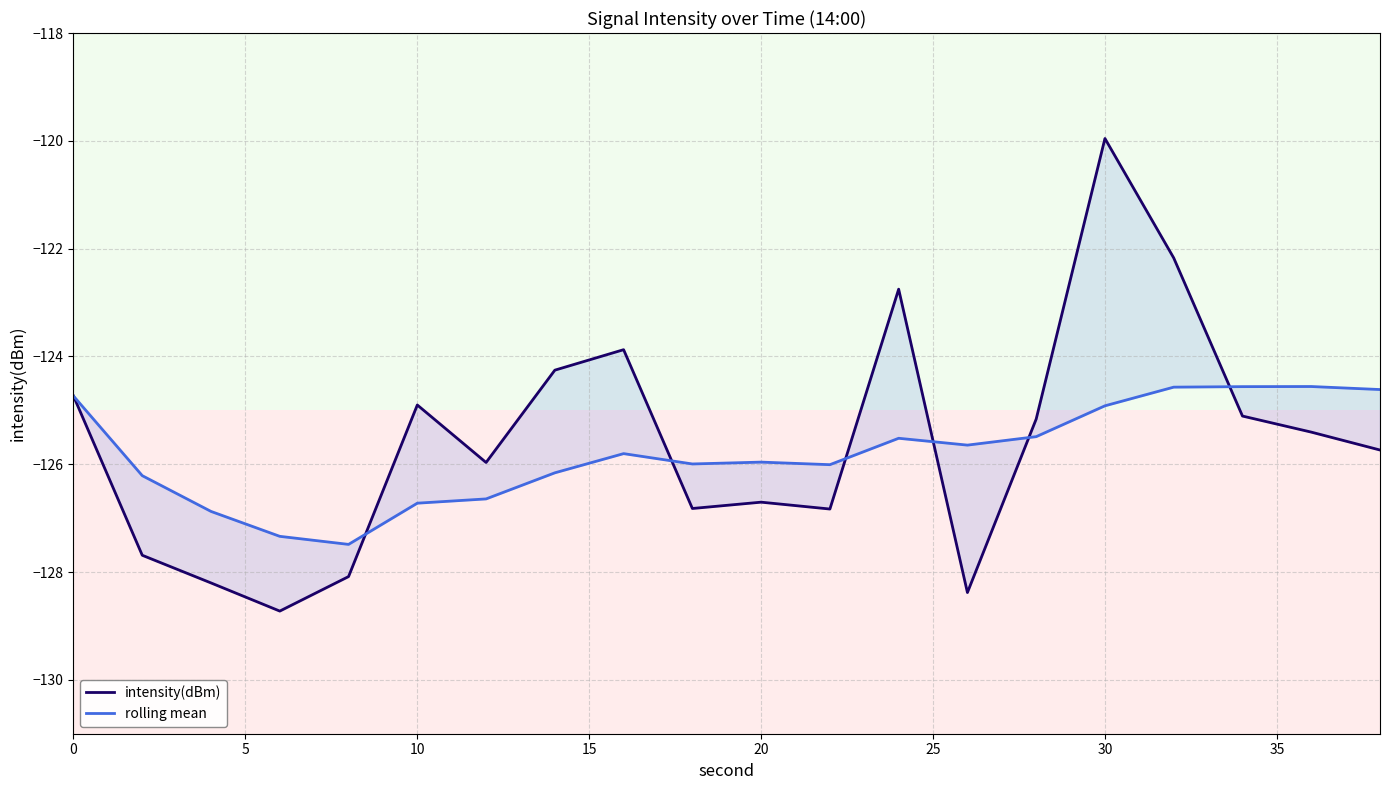

How many intersections are there between intensity(dBm) and rolling mean?

6